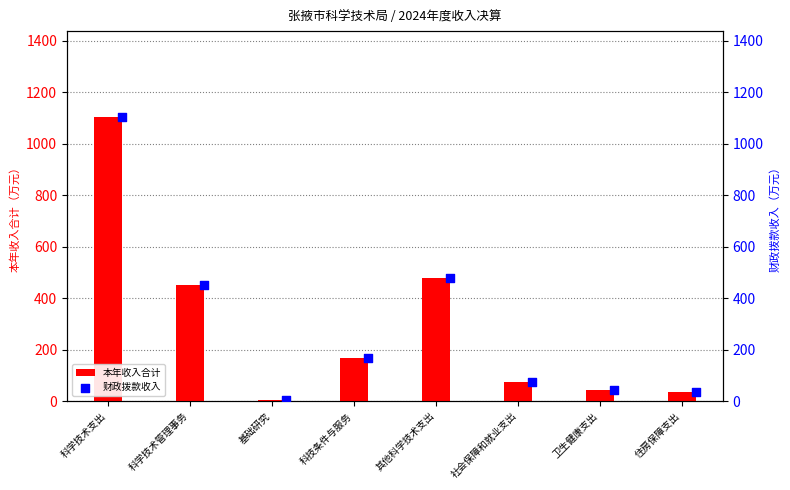

What is the difference between the second highest and second lowest values in the 本年收入合计 series?

443.4